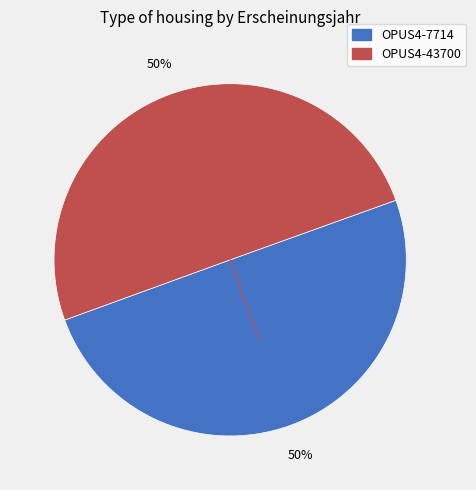

To the nearest percent, what is the average slice percentage?

50%